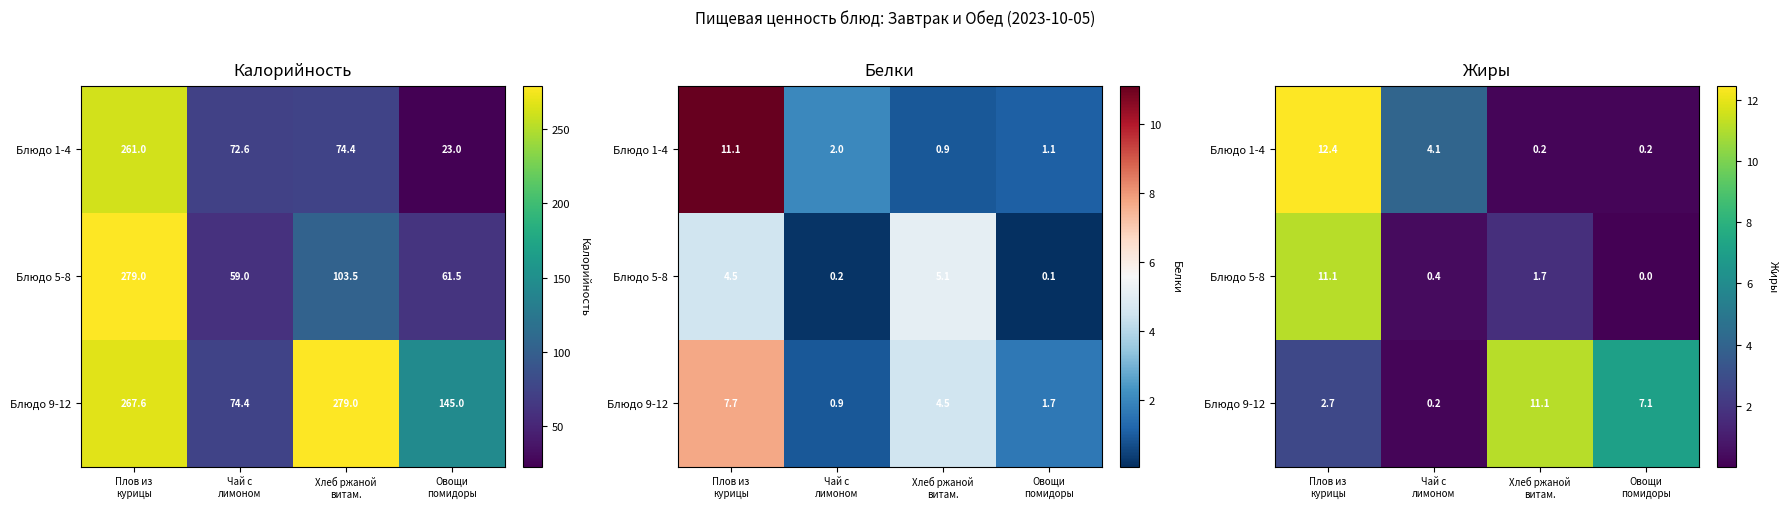

At which label does Блюдо 1-4 first exceed 4?

Плов из курицы